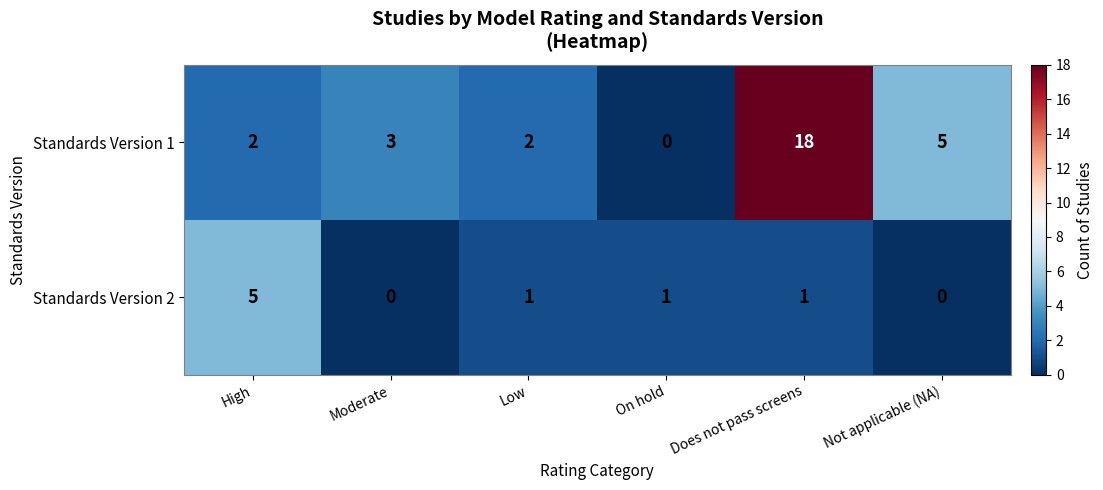

How many distinct data groups are displayed?

2